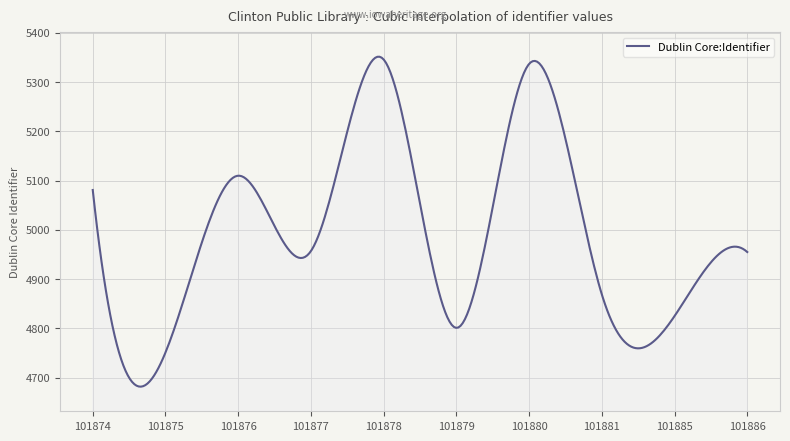

What is the maximum value shown in the chart?

5351.6